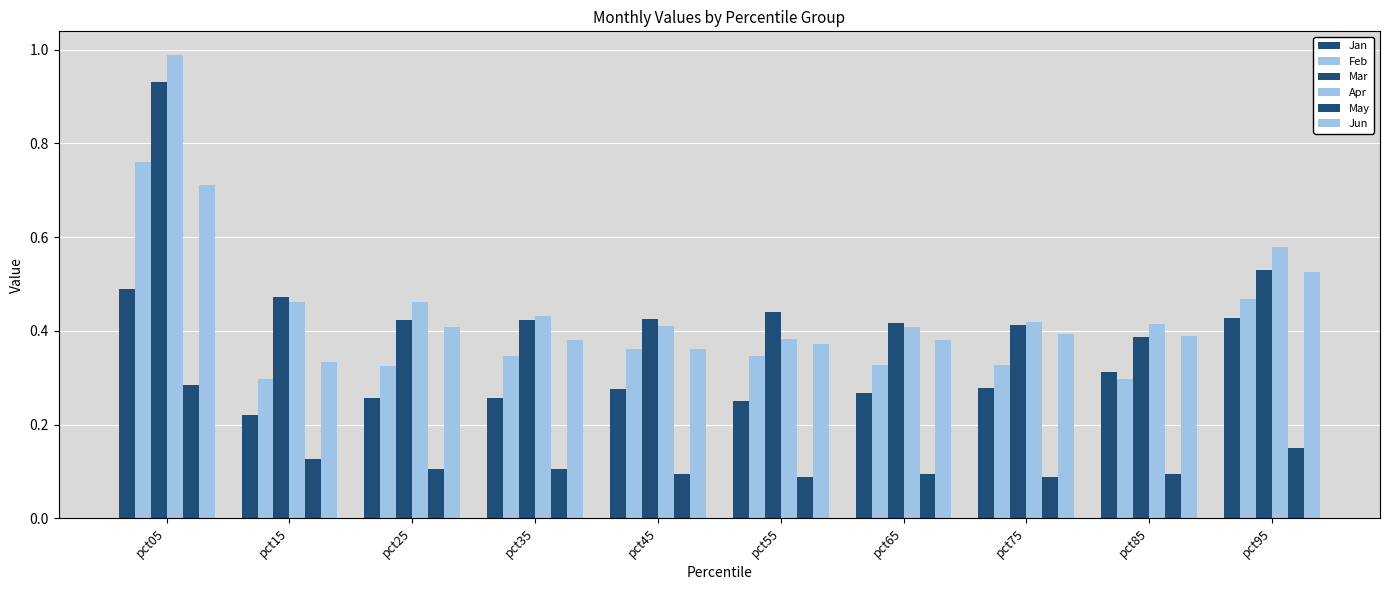

What is the total value across all series at pct15?

1.9